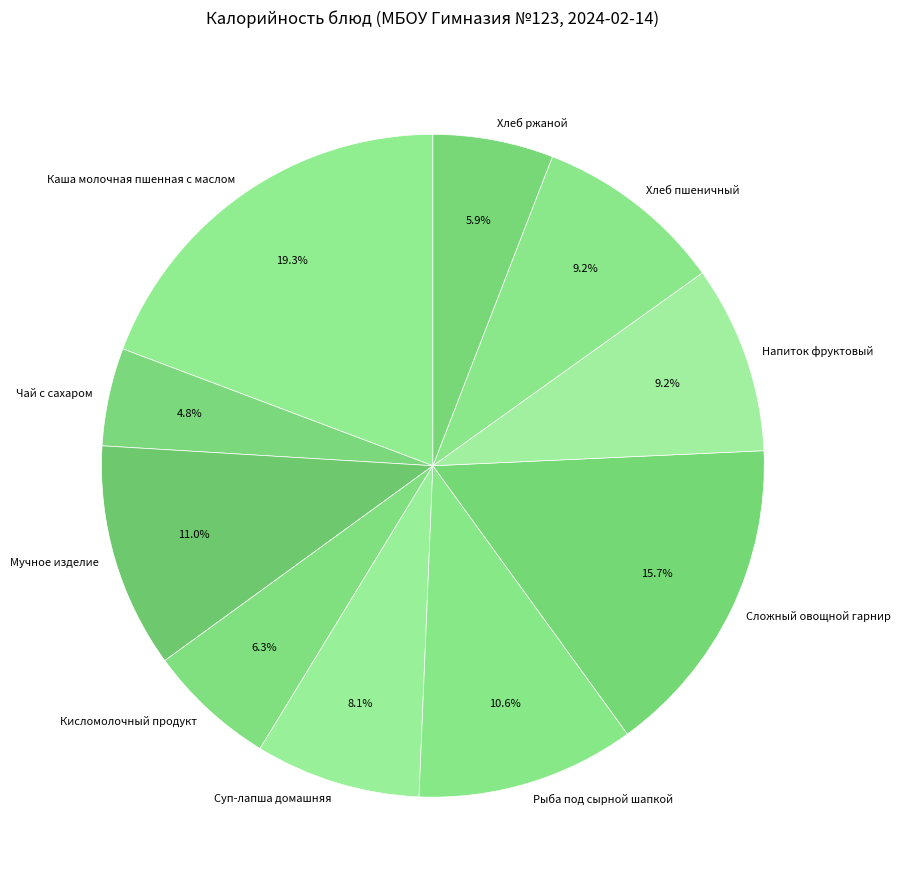

True or false: Хлеб ржаной accounts for 20% of the total.

False